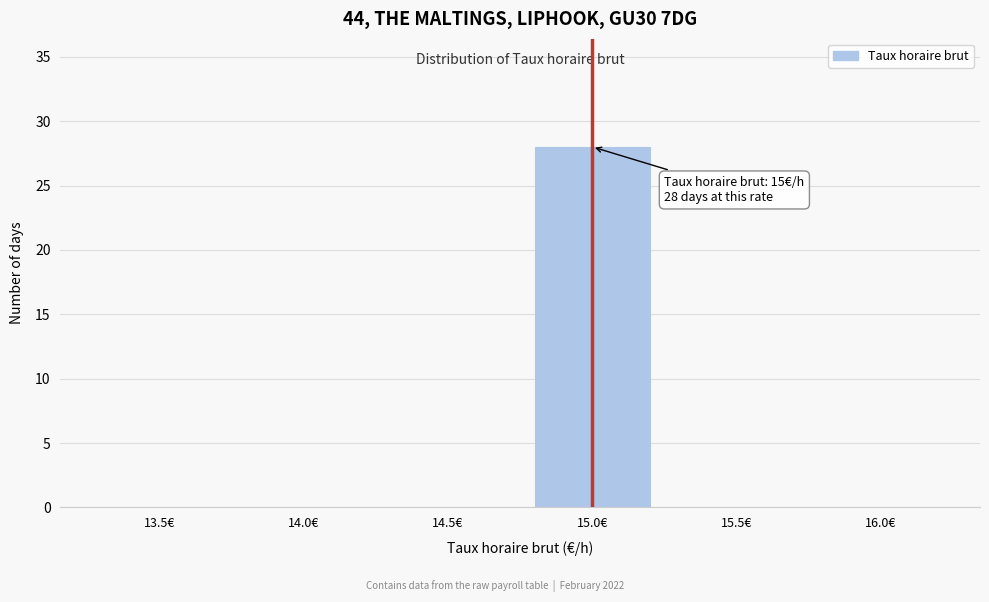

Reading left to right, transcribe all the data shown in this chart.

13.5€=0	14.0€=0	14.5€=0	15.0€=28	15.5€=0	16.0€=0